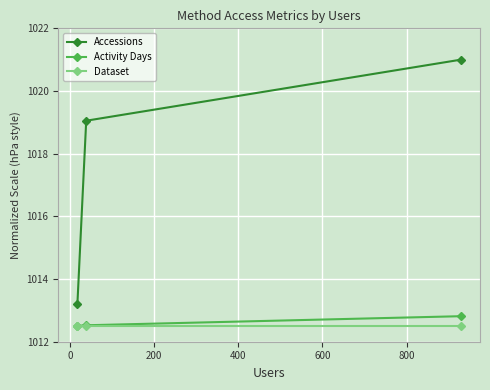

Reading left to right, transcribe all the data shown in this chart.

Accessions: 1013.2	1019.1	1021.0
Activity Days: 1012.5	1012.5	1012.8
Dataset: 1012.5	1012.5	1012.5